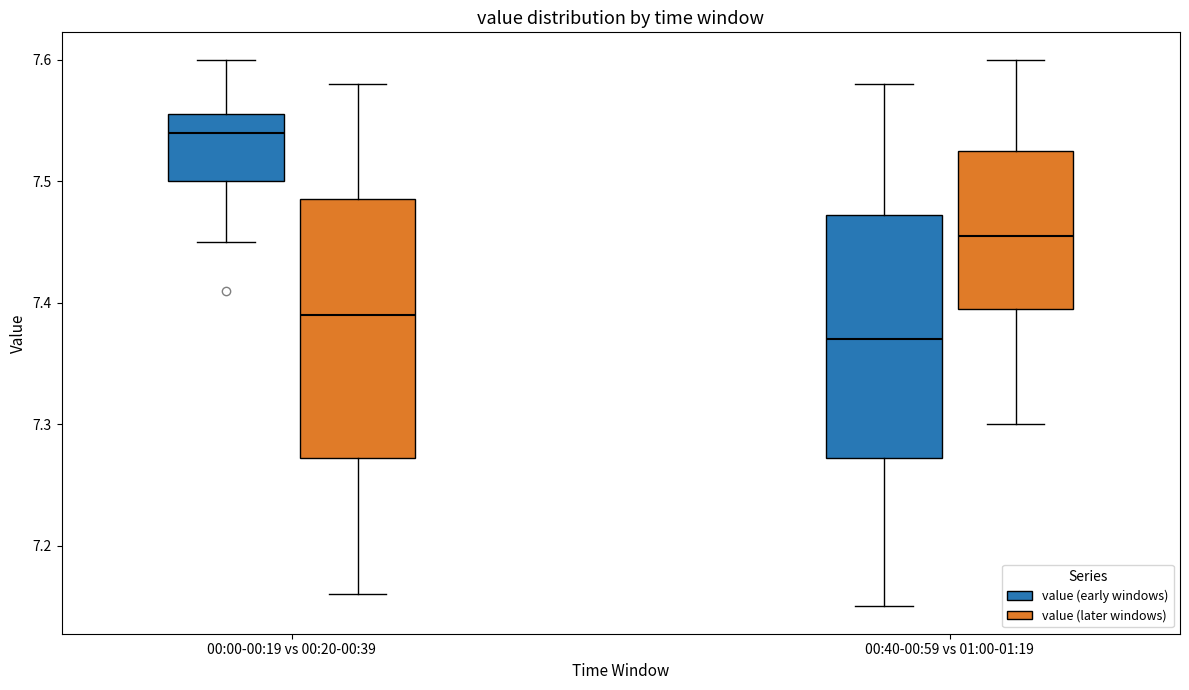

Which box is the tallest, from its lower edge to its upper edge?

00:00-00:19 vs 00:20-00:39 (value (later windows))